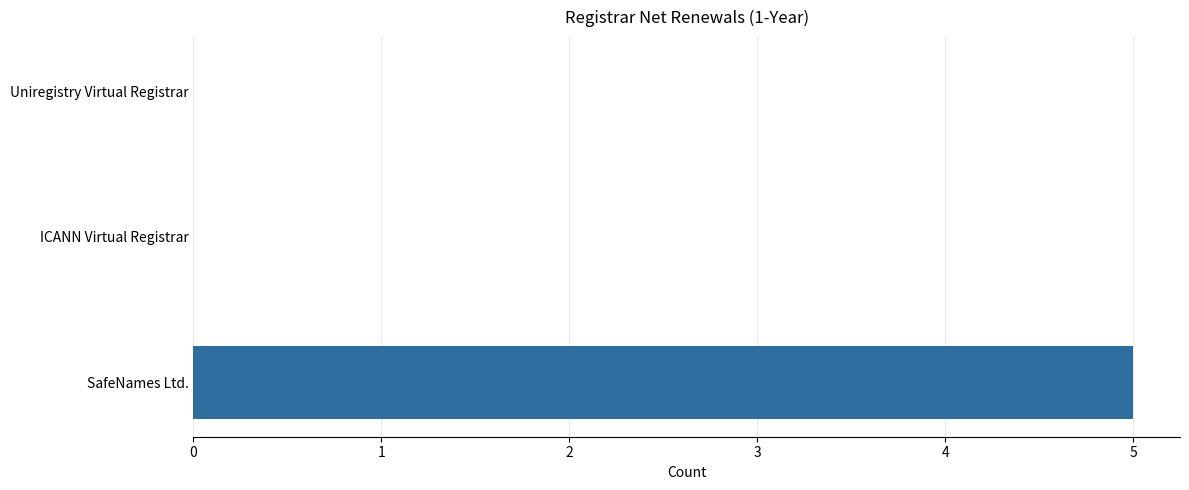

What is the maximum value shown in the chart?

5